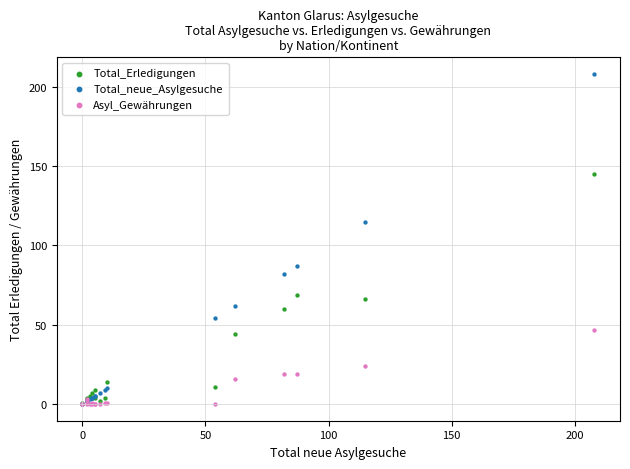

Which series has the largest Y range (max minus min)?

Total_neue_Asylgesuche